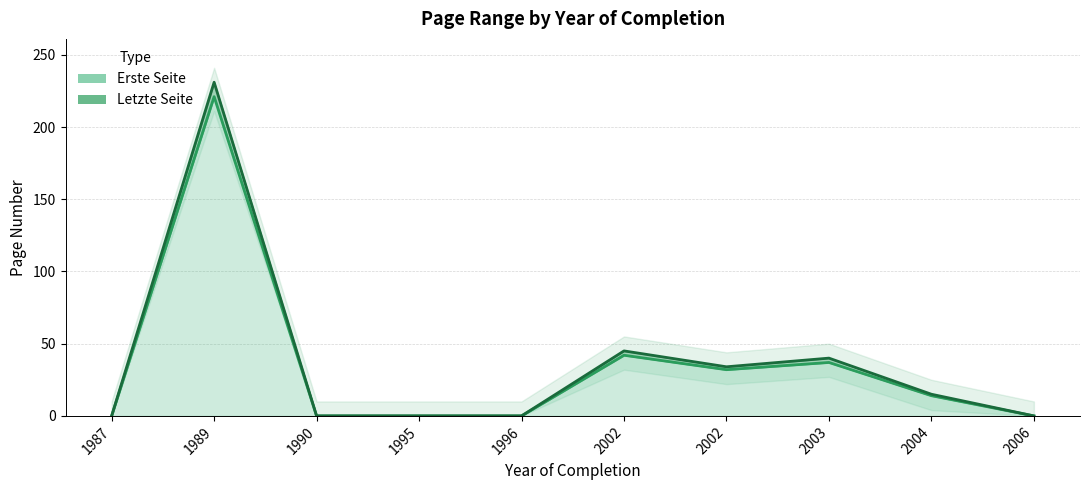

How many values in the Letzte Seite series are below 15?

5